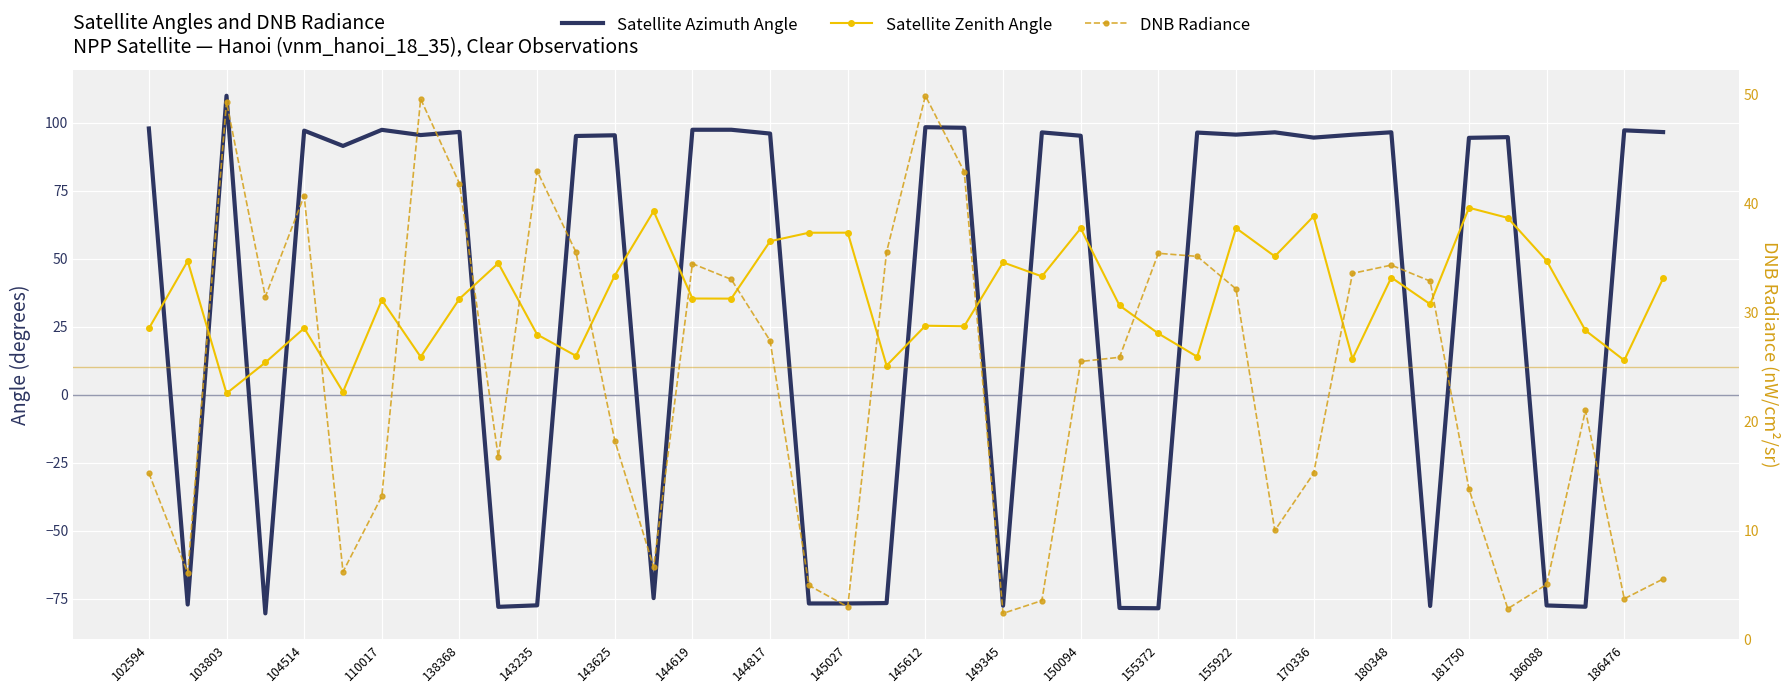

What is the value of the Satellite Azimuth Angle point at the 17th from the left?

96.1